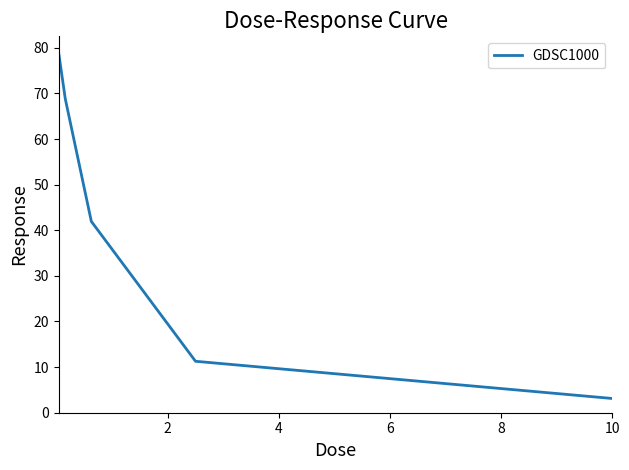

What is the difference between the maximum and minimum values?

75.6